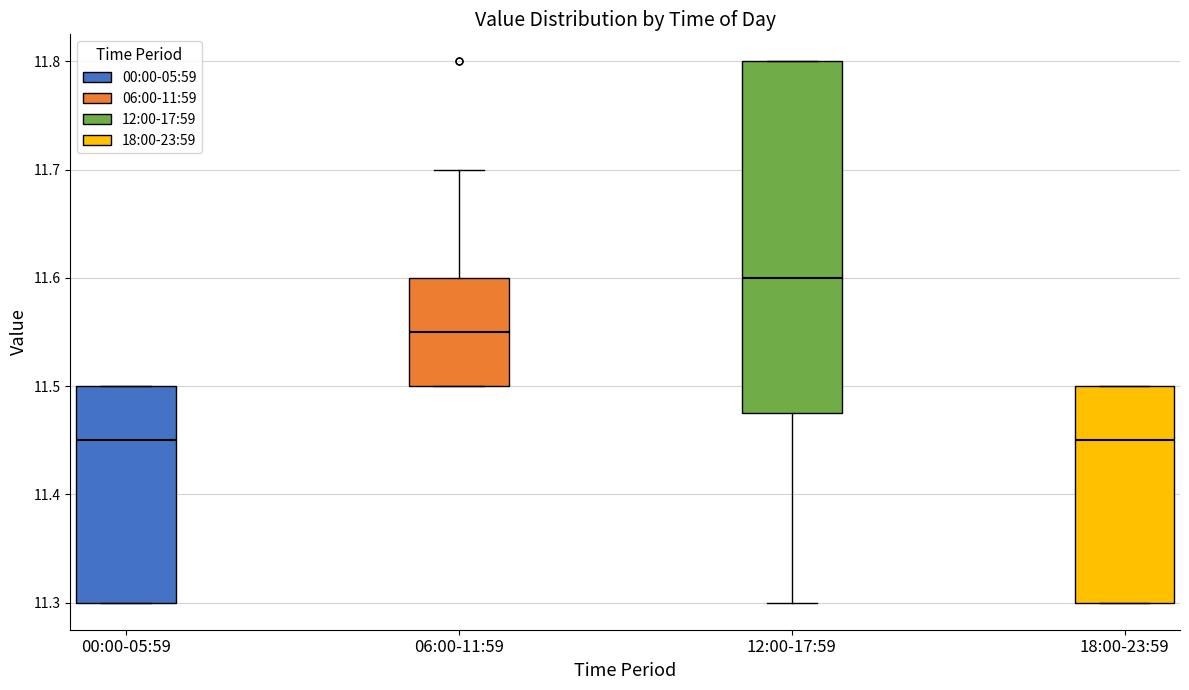

Comparing the boxes themselves (not the whiskers), which one is the tallest?

12:00-17:59